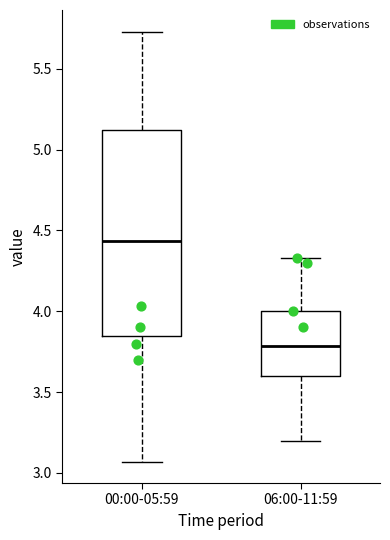

Reading left to right, transcribe this box plot: for each box, give where its median line is, the range the box spans, and where its two whiskers end, as read against the y-axis. The values are not printed on the chart, so give them approximately, as read against the axis.

00:00-05:59: median 4.45, box 3.85 to 5.10, whiskers 3.05 to 5.75
06:00-11:59: median 3.80, box 3.60 to 4.00, whiskers 3.20 to 4.35